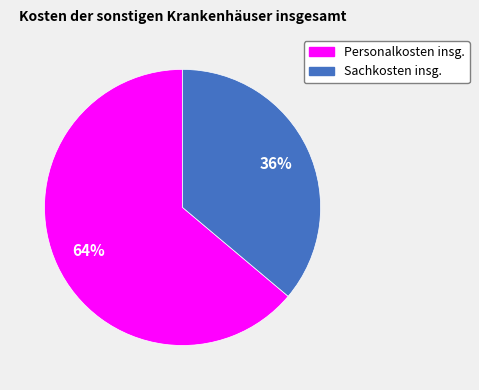

What percentage is the Personalkosten insg. slice, to the nearest percent?

64%